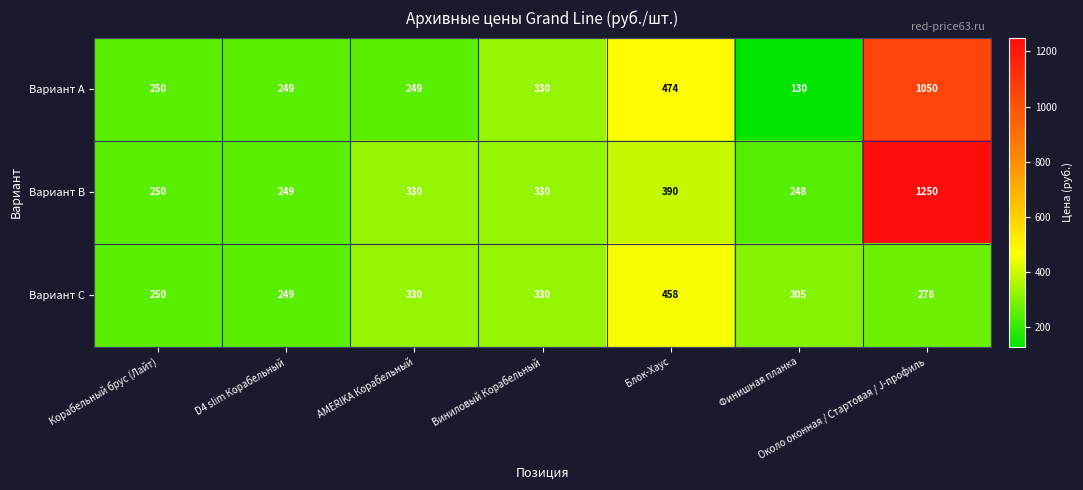

Rank the series by their average value, from highest to lowest.

Вариант B, Вариант A, Вариант C